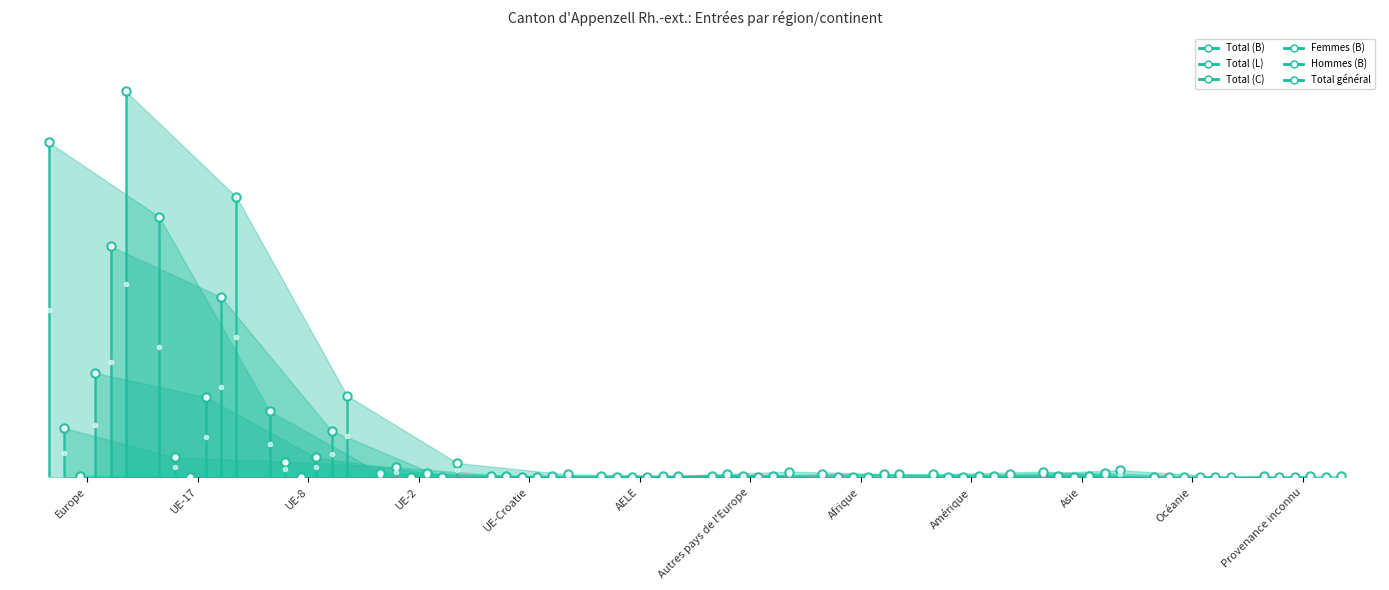

The value of Total (L) at UE-17 is 51. True or false?

False